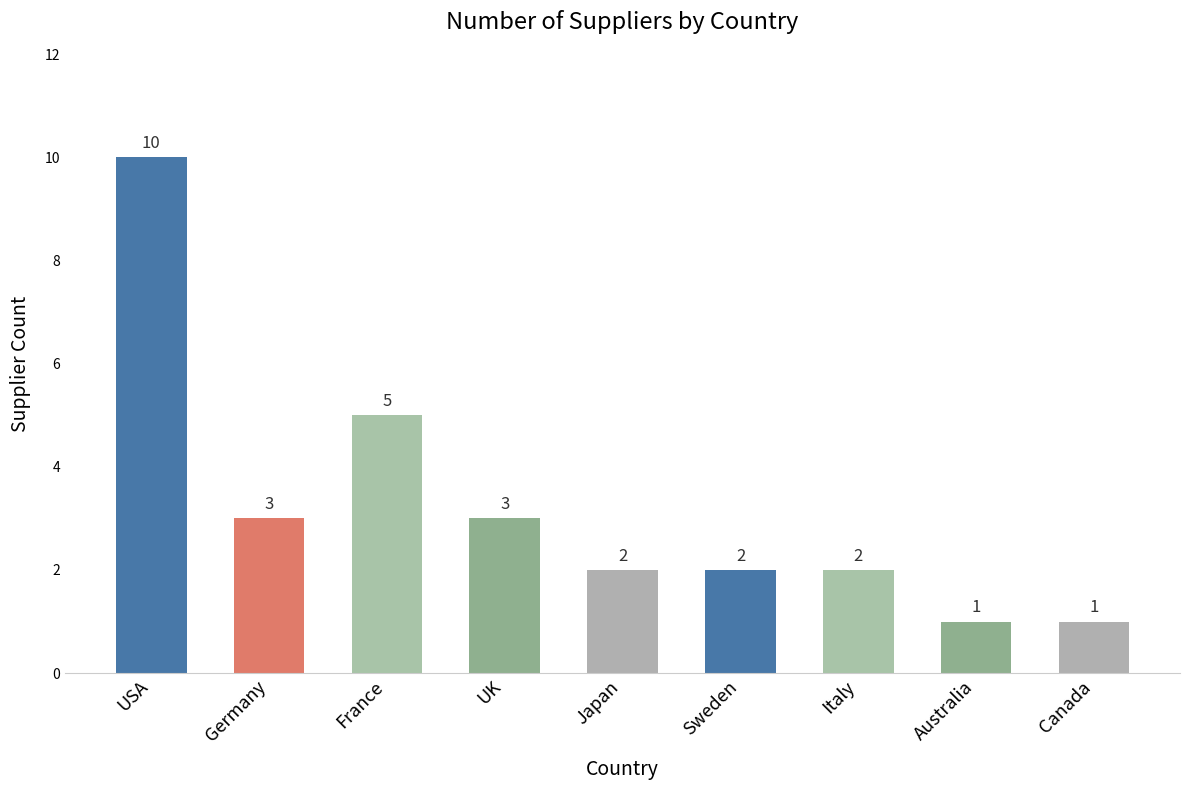

Is it true that the value at Germany is 3?

True